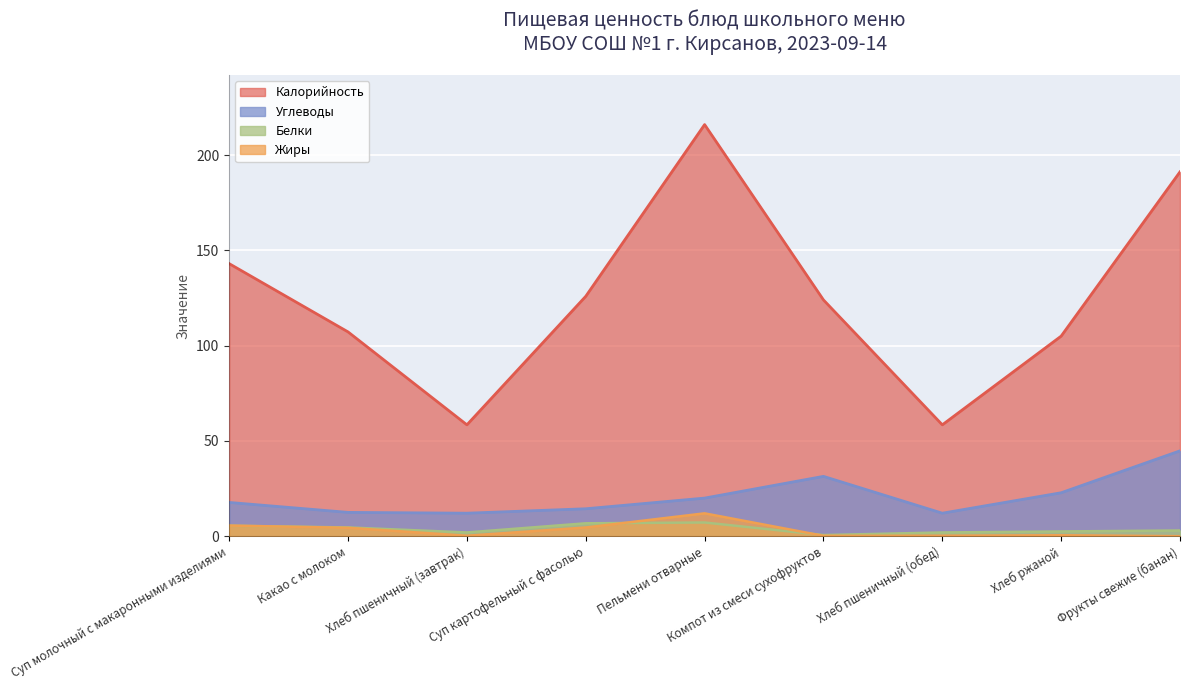

Where is the first local minimum for Калорийность?

Хлеб пшеничный (завтрак)